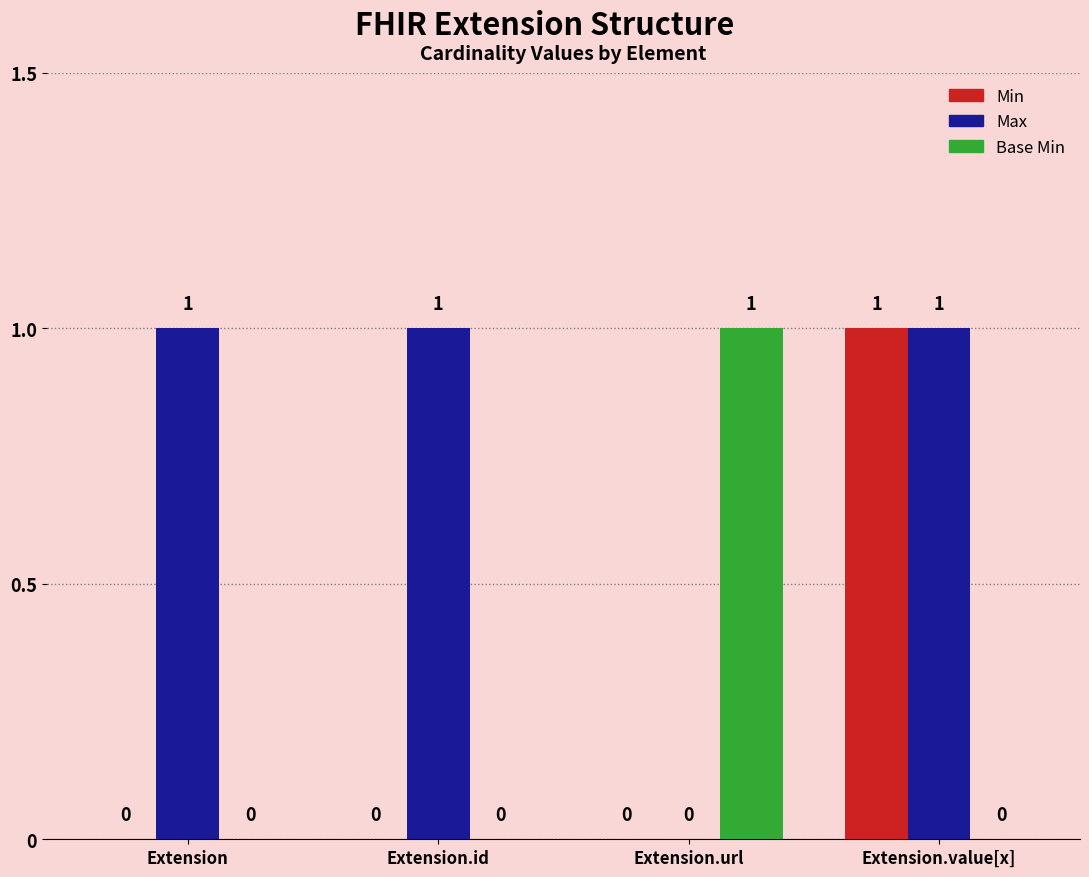

What is the total value across all series at Extension.value[x]?

2